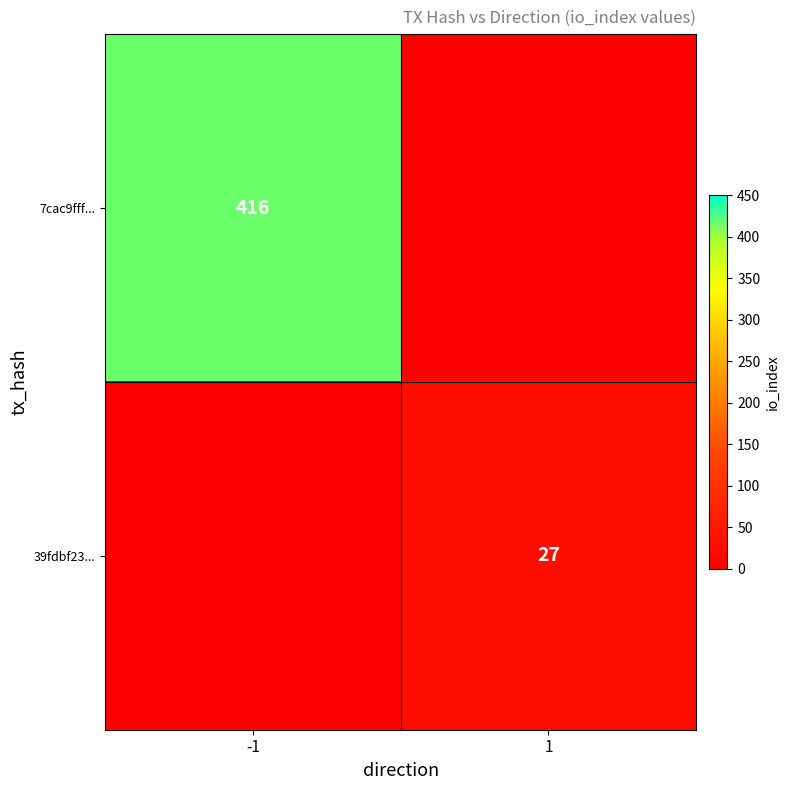

Is the value of 39fdbf23... at 1 greater than the value of 7cac9fff... at -1?

No